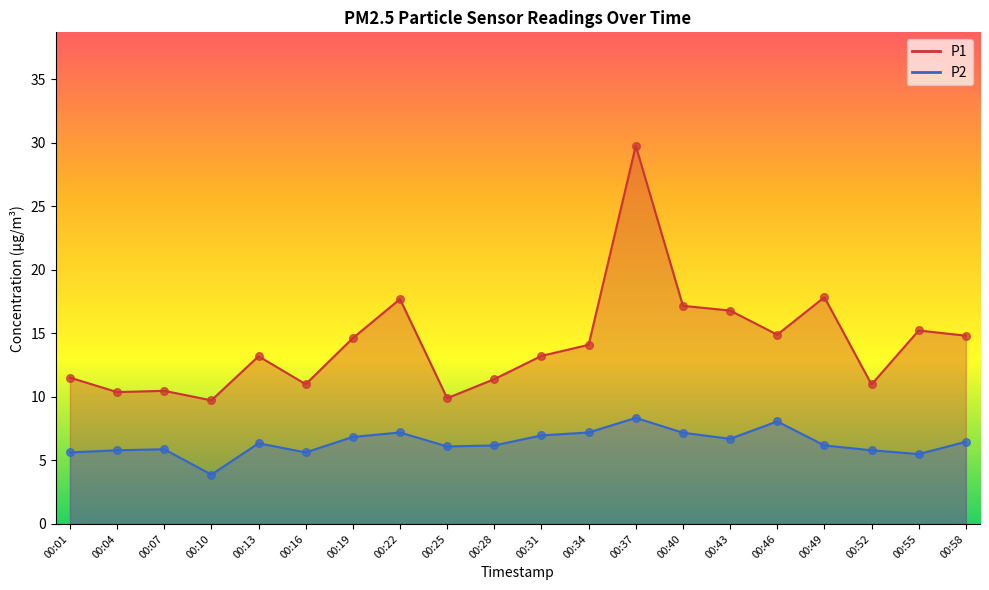

At which category is the sum across all series the highest?

00:37